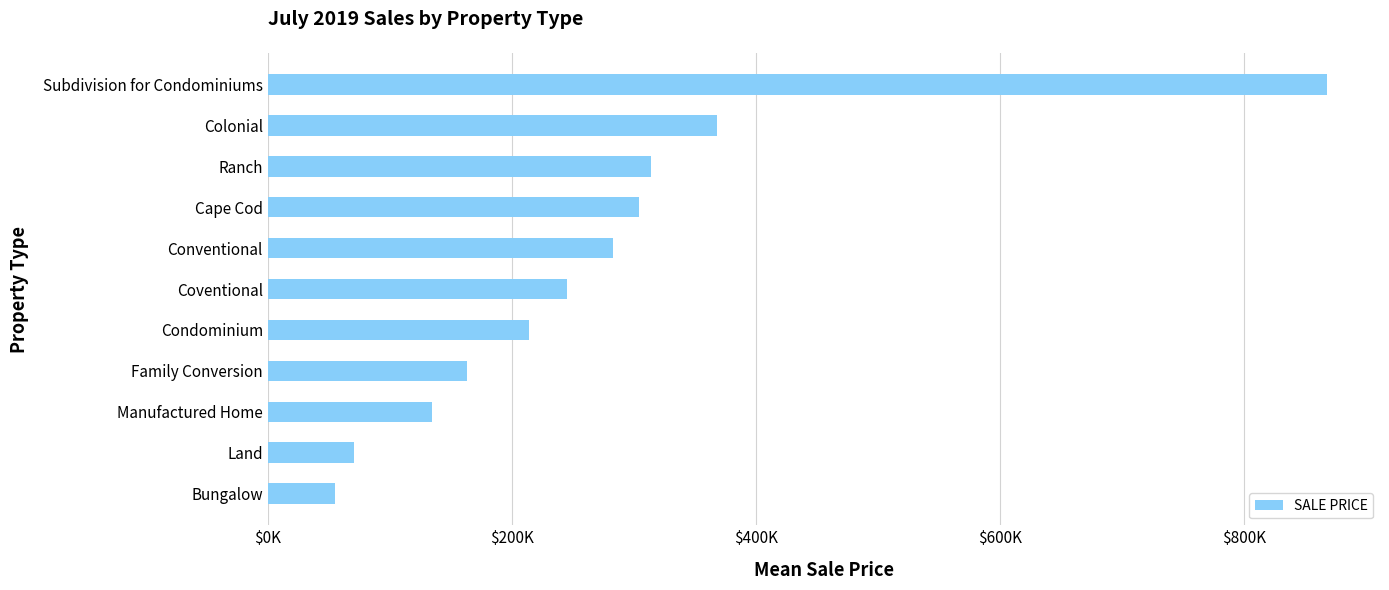

List the labels in order of value, smallest first.

Bungalow, Land, Manufactured Home, Family Conversion, Condominium, Coventional, Conventional, Cape Cod, Ranch, Colonial, Subdivision for Condominiums